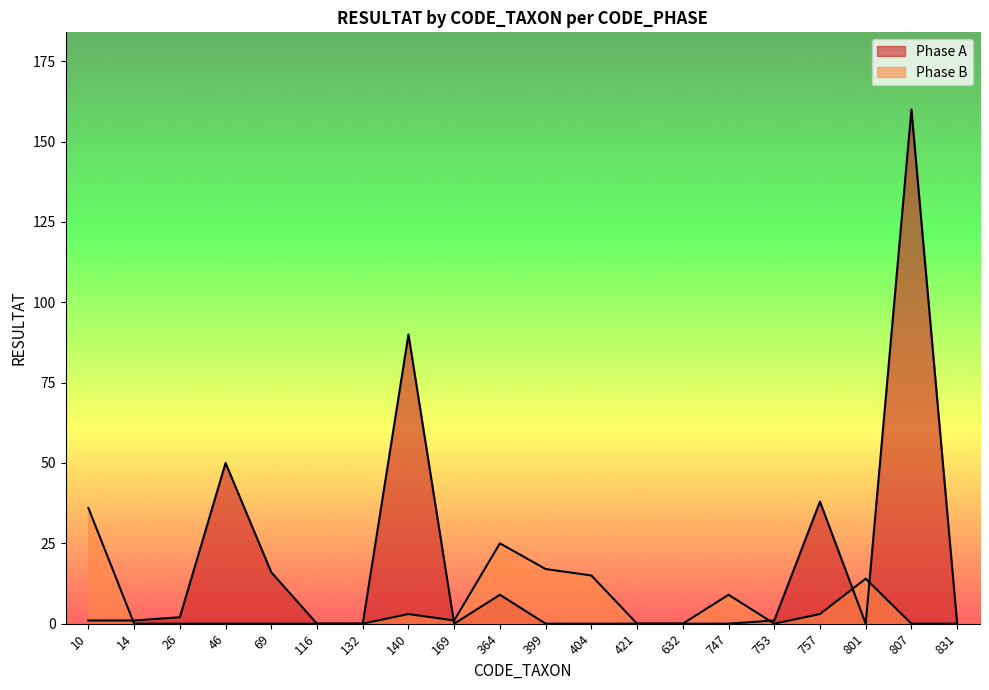

Which has a higher value, 14 or 632?

14